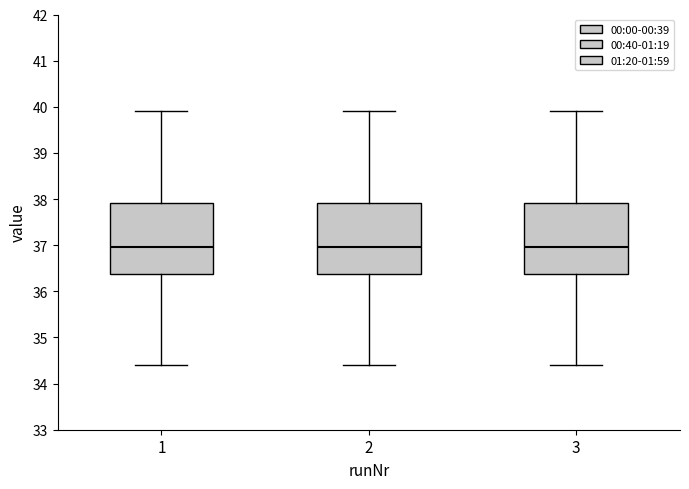

Reading left to right, read every box against the y-axis: the position of its median line, the range the box covers, and the ends of its whiskers. The values are not printed on the chart, so give them approximately, as read against the axis.

1: median 37.0, box 36.4 to 37.9, whiskers 34.4 to 39.9
2: median 37.0, box 36.4 to 37.9, whiskers 34.4 to 39.9
3: median 37.0, box 36.4 to 37.9, whiskers 34.4 to 39.9